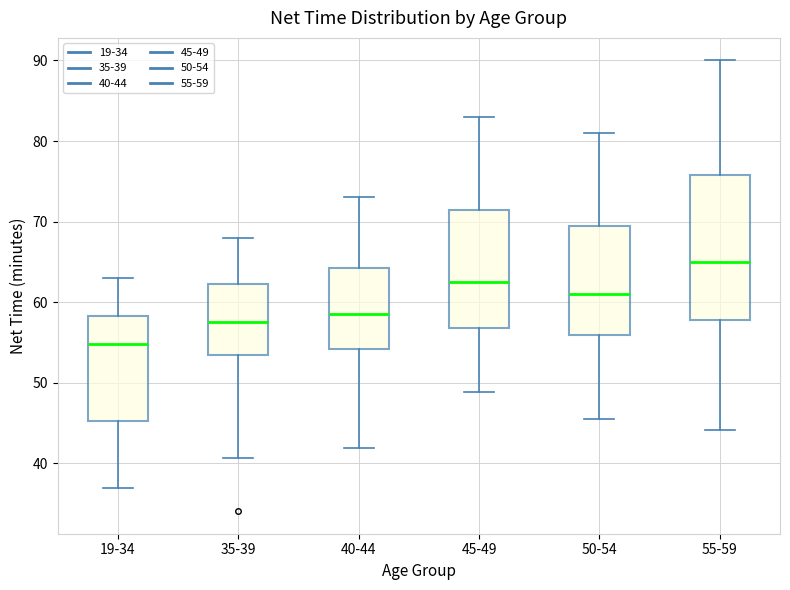

Comparing the boxes themselves (not the whiskers), which one is the tallest?

55-59